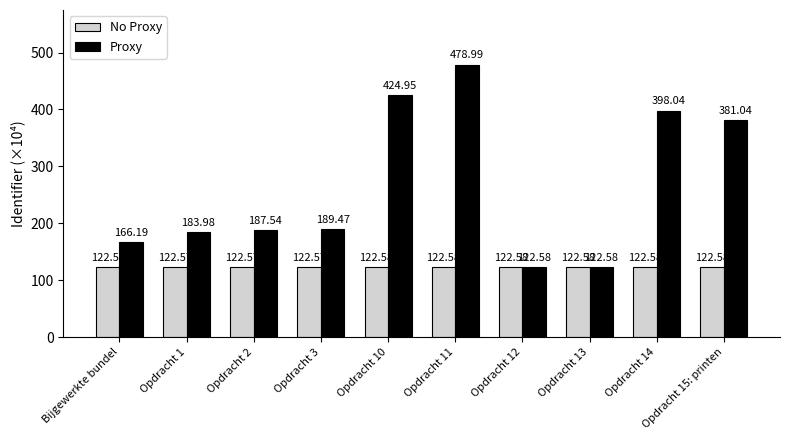

What is the smallest value displayed?

122.6